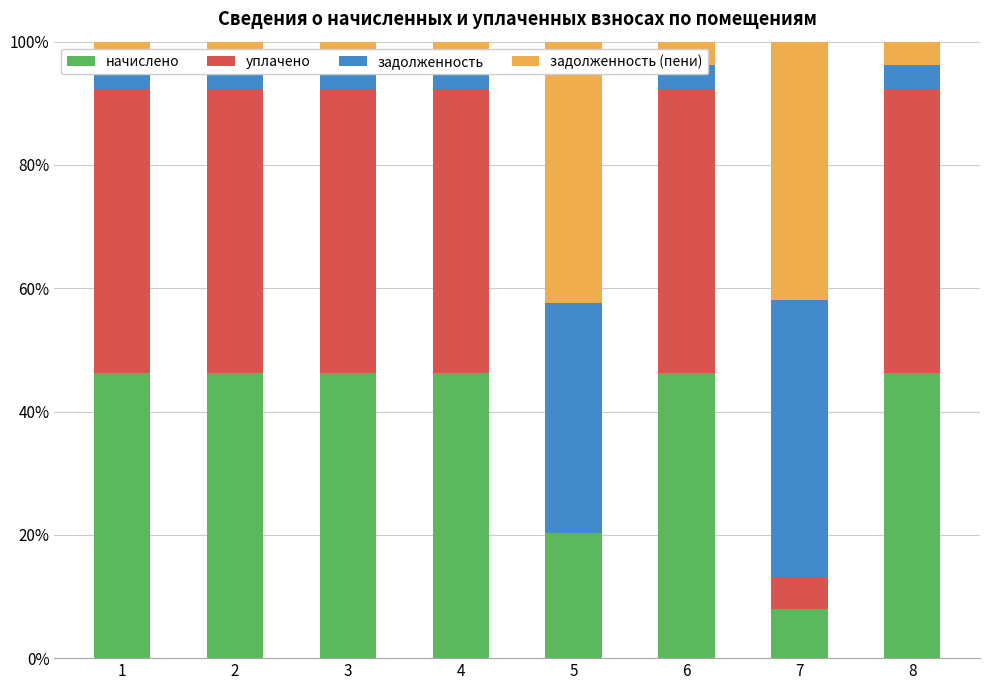

Between 5 and 6, which series saw the biggest shift?

уплачено